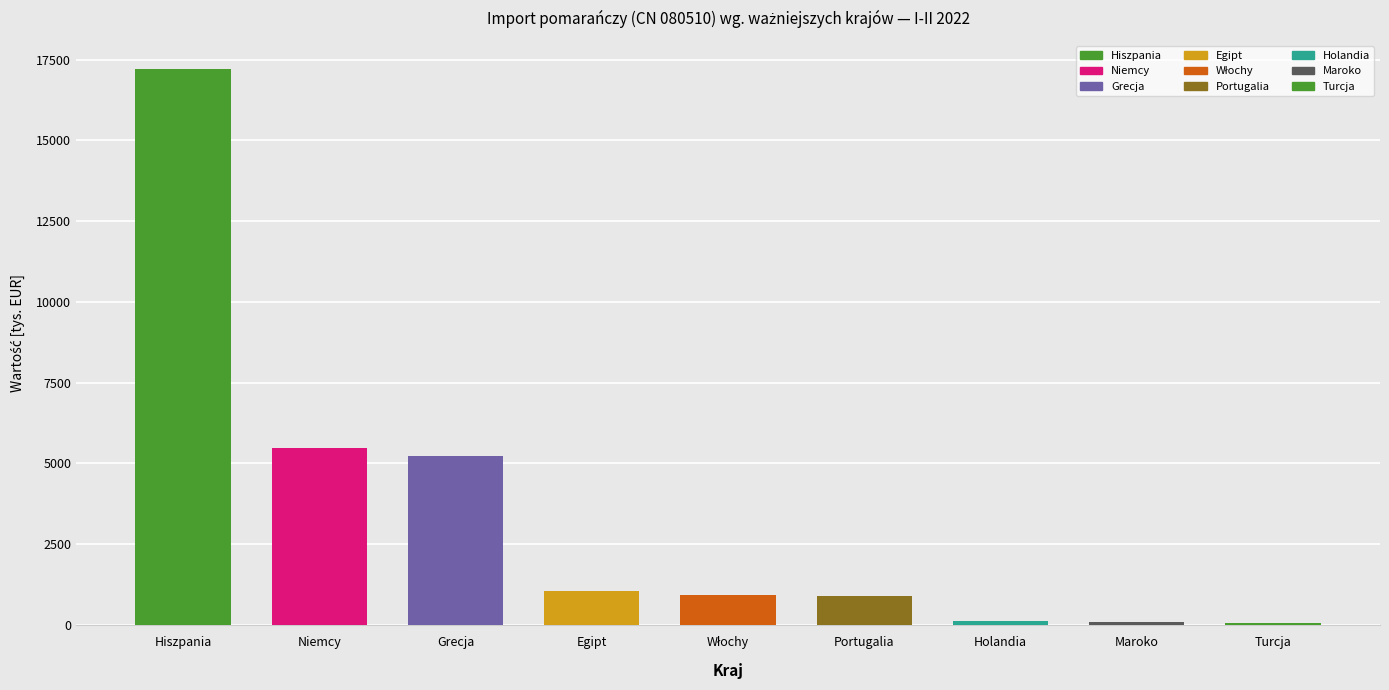

What is the label of the 6th bar from the left?

Portugalia